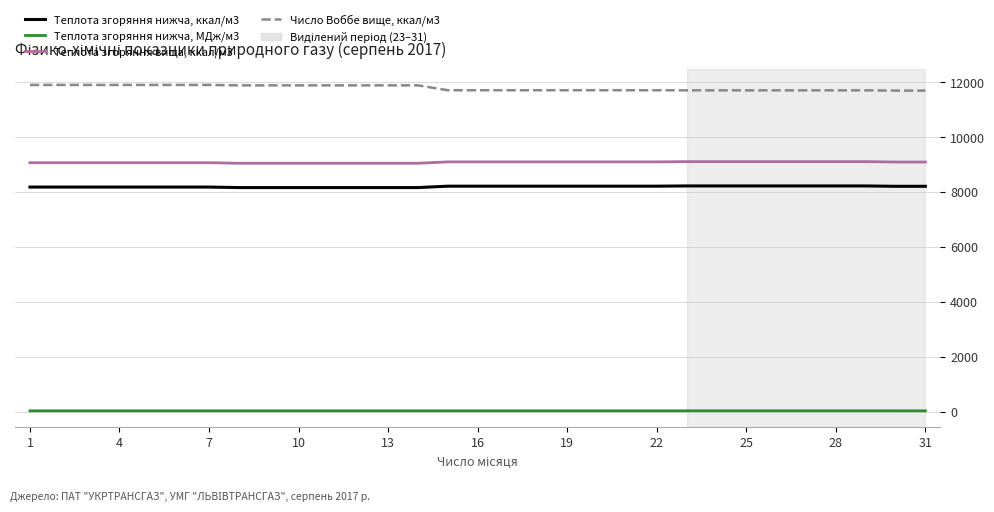

Which series has the largest total across all categories?

Число Воббе вище, ккал/м3